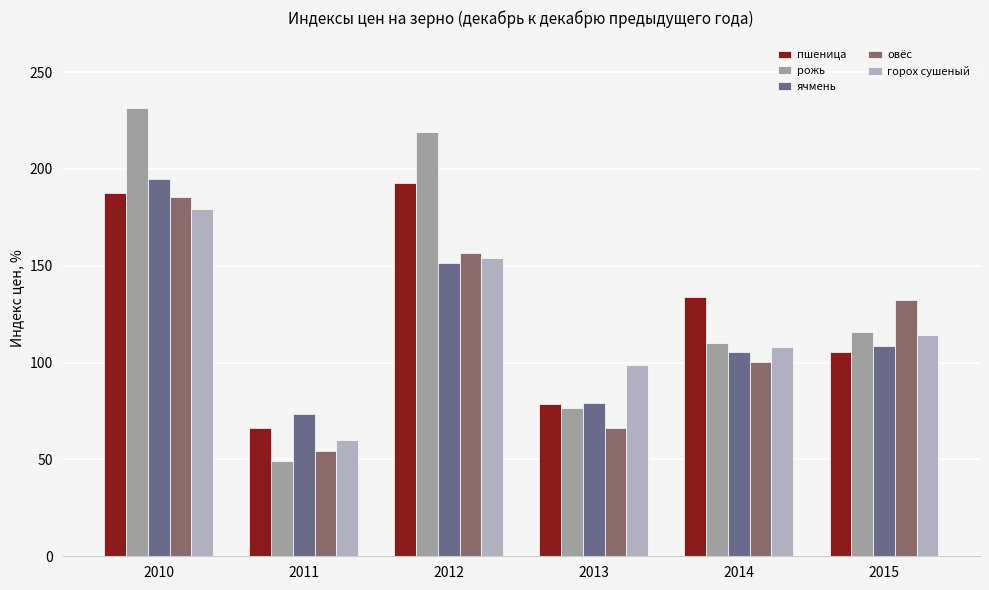

What is the difference between the maximum and second lowest values in the рожь series?

154.9